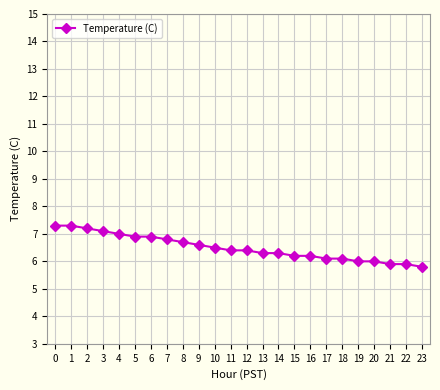

Reading left to right, what are all the values shown in this chart?

7.3	7.3	7.2	7.1	7.0	6.9	6.9	6.8	6.7	6.6	6.5	6.4	6.4	6.3	6.3	6.2	6.2	6.1	6.1	6.0	6.0	5.9	5.9	5.8